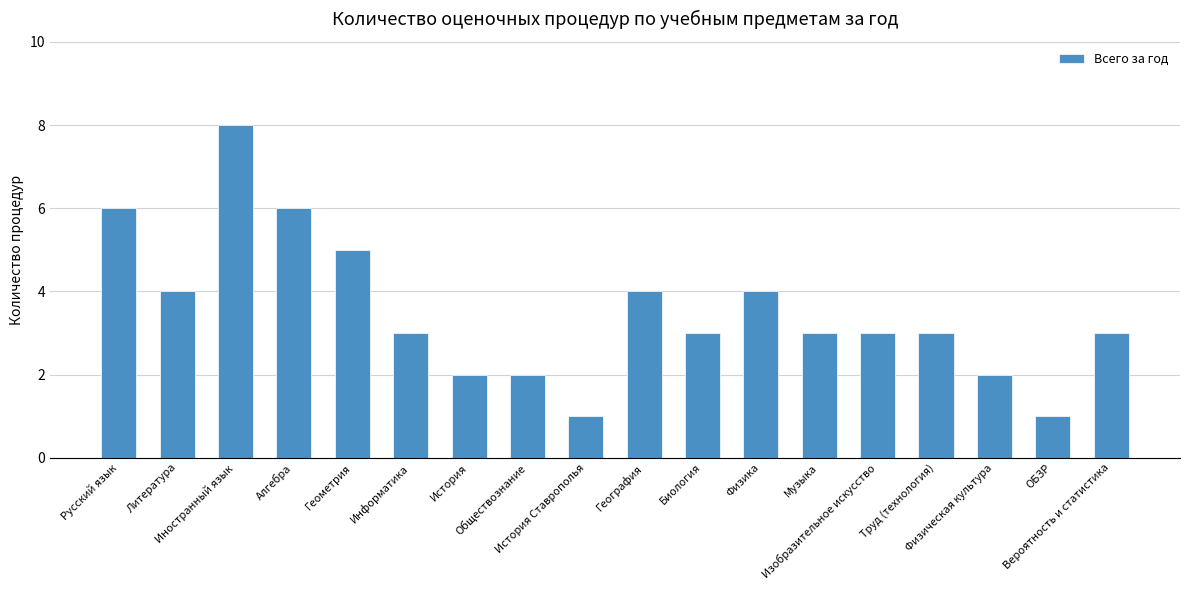

What is the difference between the second highest and second lowest values?

5